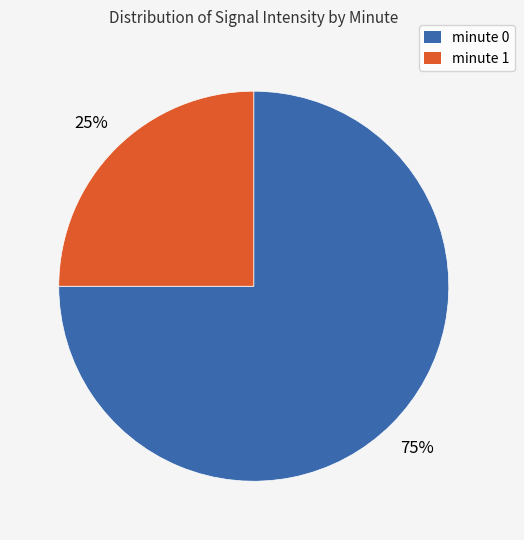

Is there any slice that represents more than half of the pie?

Yes